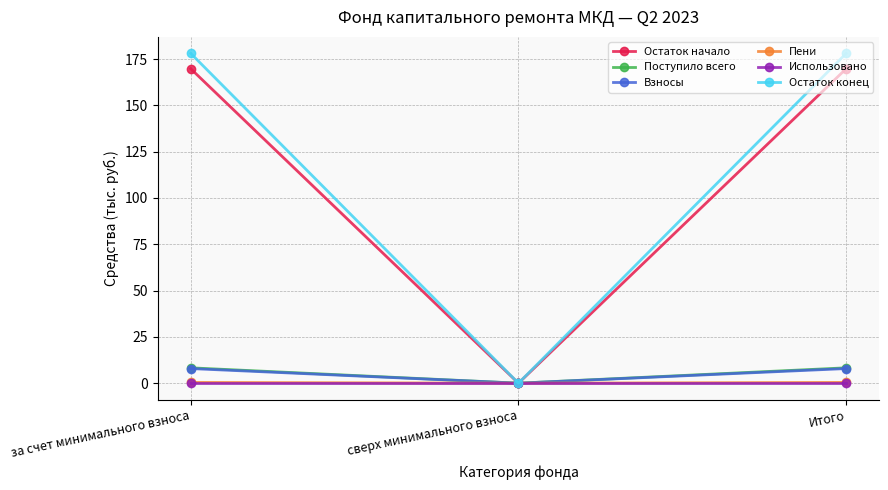

Does the chart have visible grid lines?

Yes